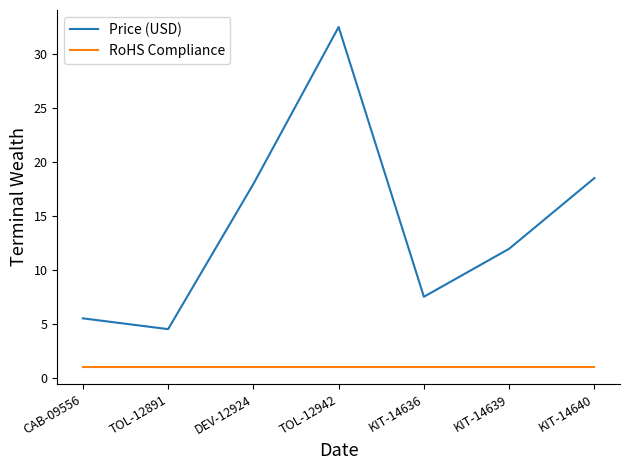

What is the total value across all series at TOL-12891?

5.5